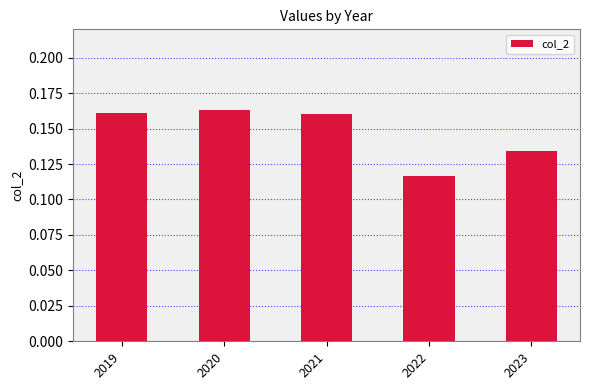

What is the sum of all values?

0.7